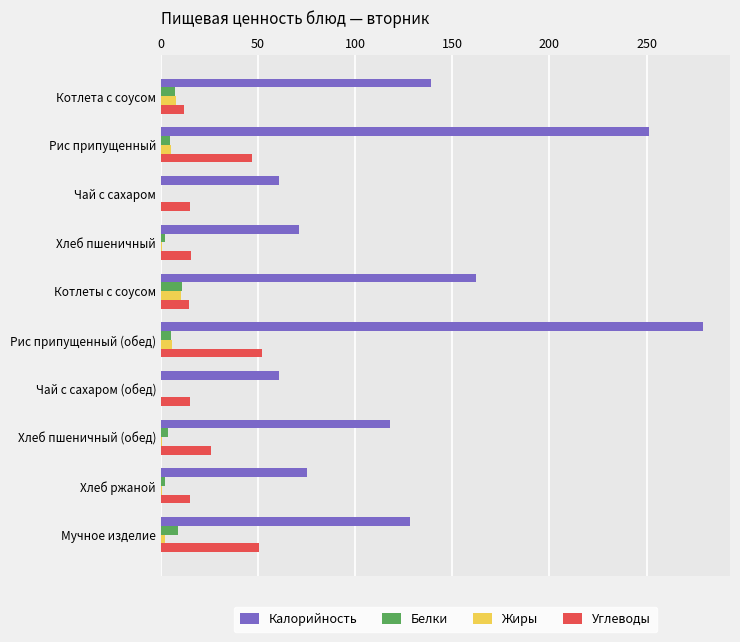

What is the maximum value for Калорийность?

279.0